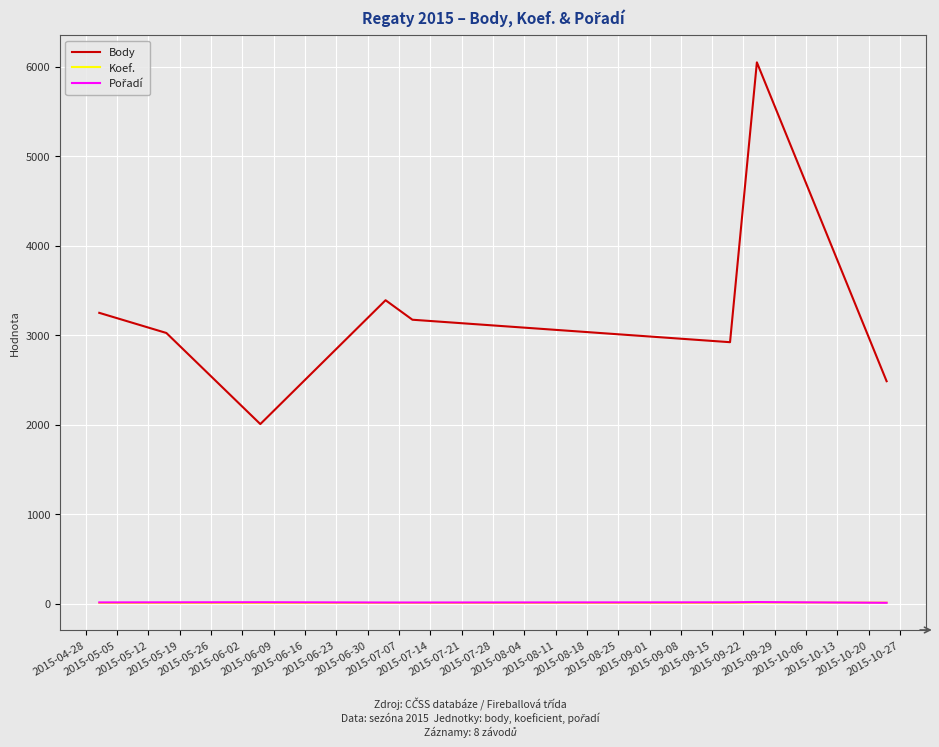

True or false: Koef. and Body cross at least once.

False